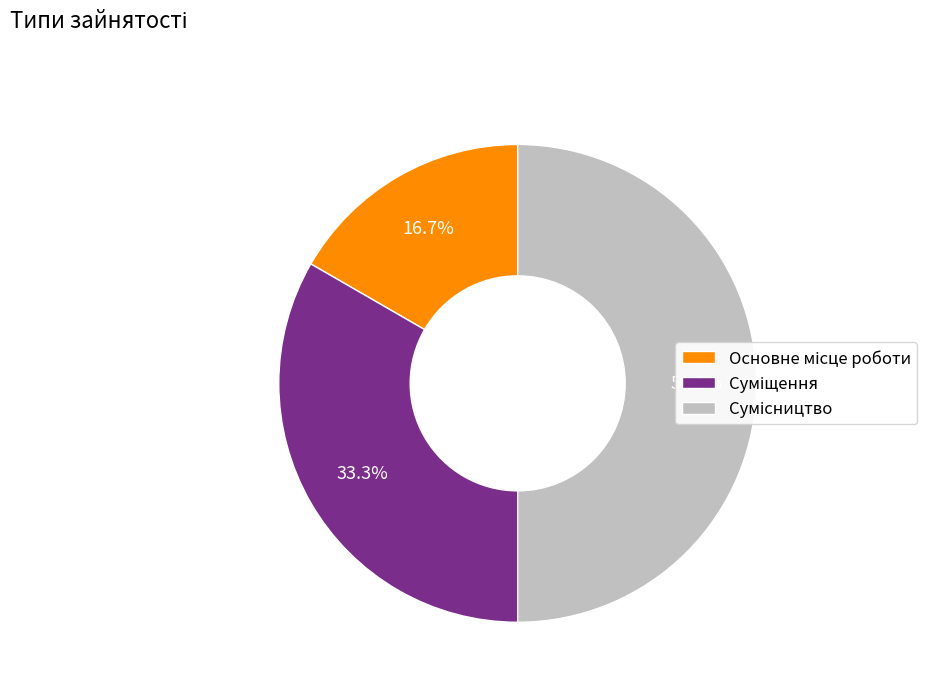

What is the largest slice in the pie chart?

Сумісництво